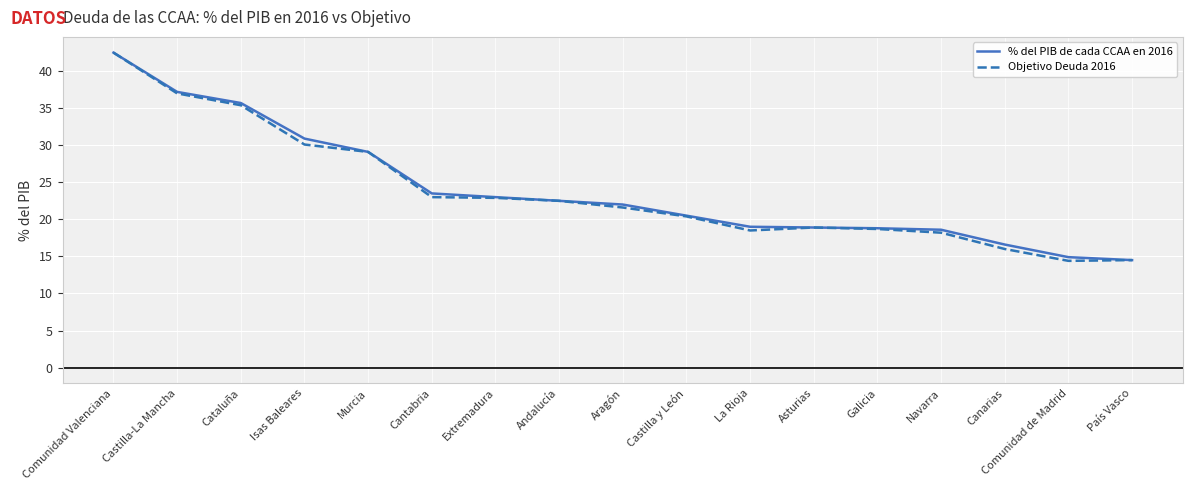

Which series changed the most between Isas Baleares and Extremadura?

% del PIB de cada CCAA en 2016